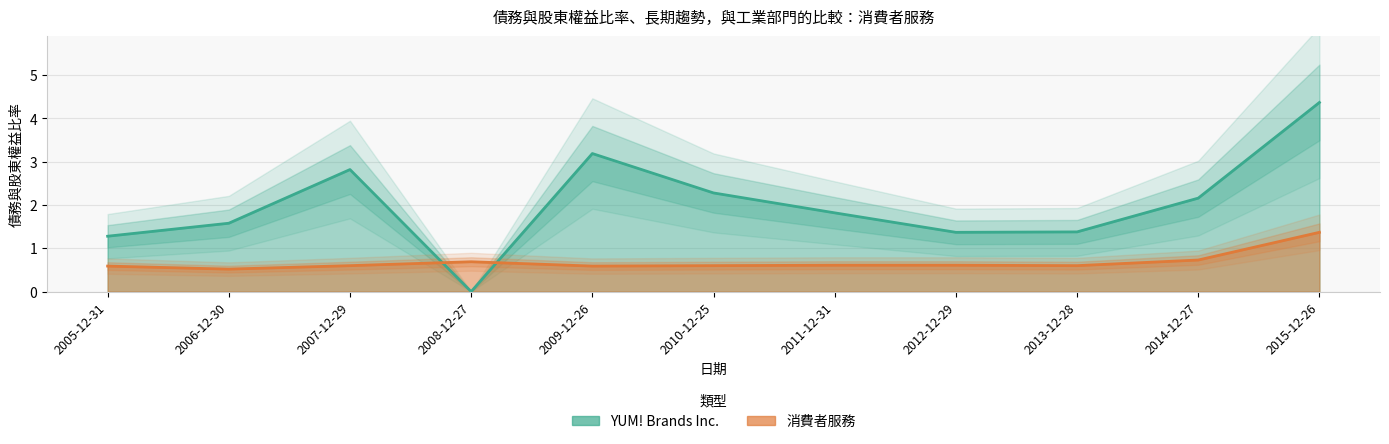

At which label is 消費者服務 closest to 0?

2006-12-30